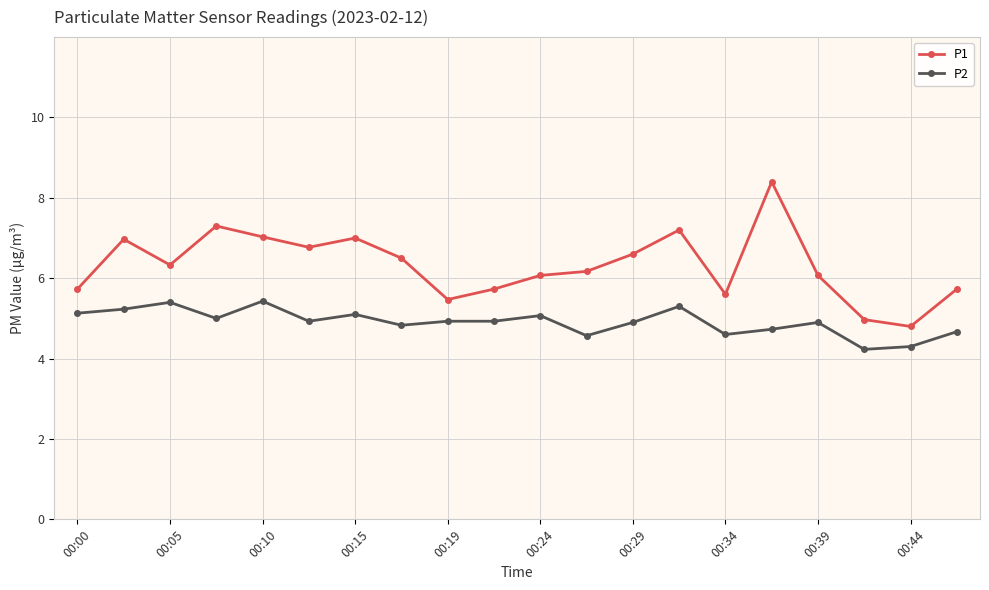

What is the smallest value displayed?

4.2